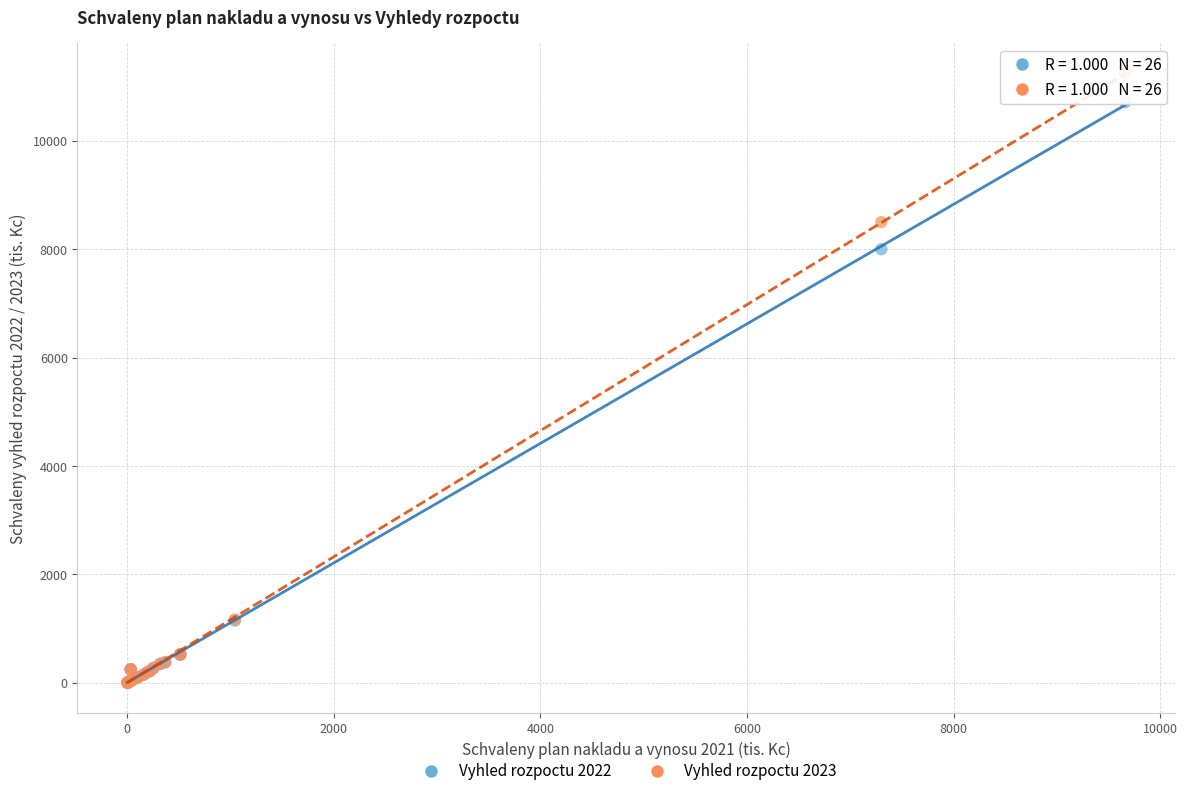

Across all series, what Y value is closest to 5623?

8000.0